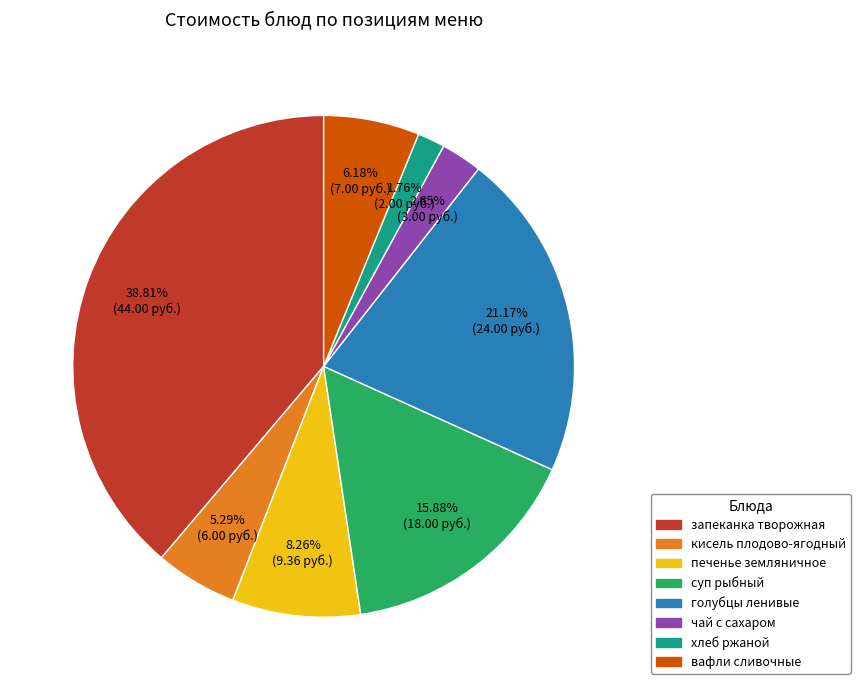

Count the number of slices in the pie.

8